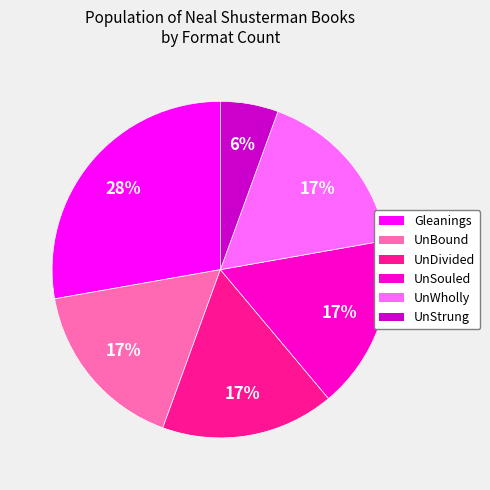

Approximately how many times larger is the value at UnDivided compared to UnBound?

1.0